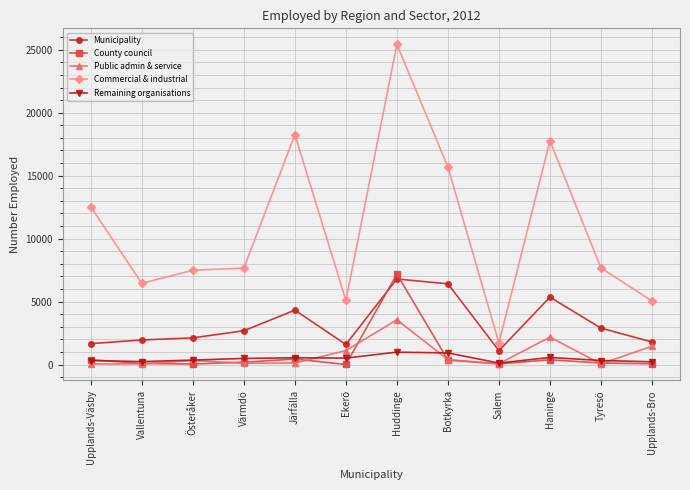

How many data points in County council are less than 184?

6